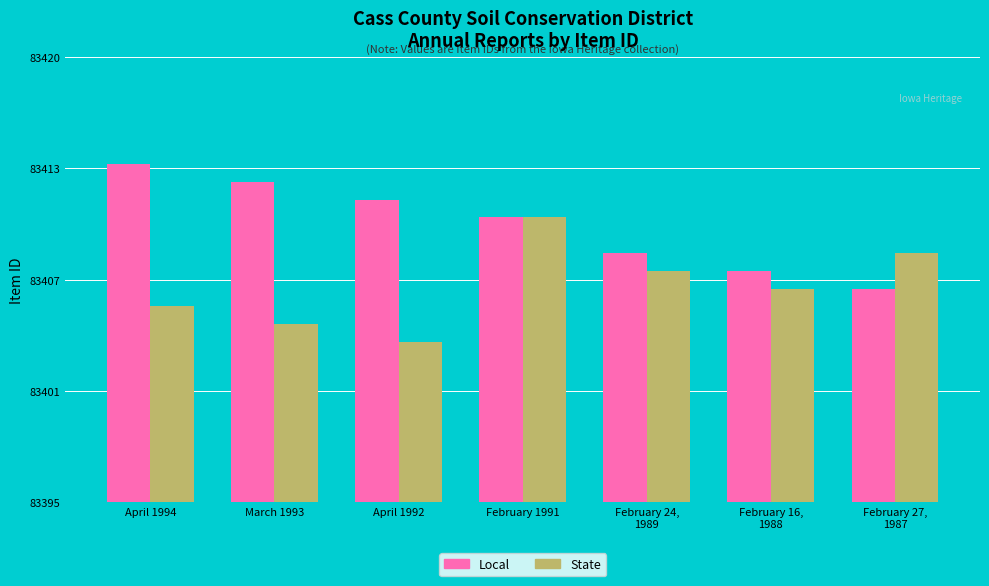

What is the label of the 6th bar from the left?

February 16,
1988